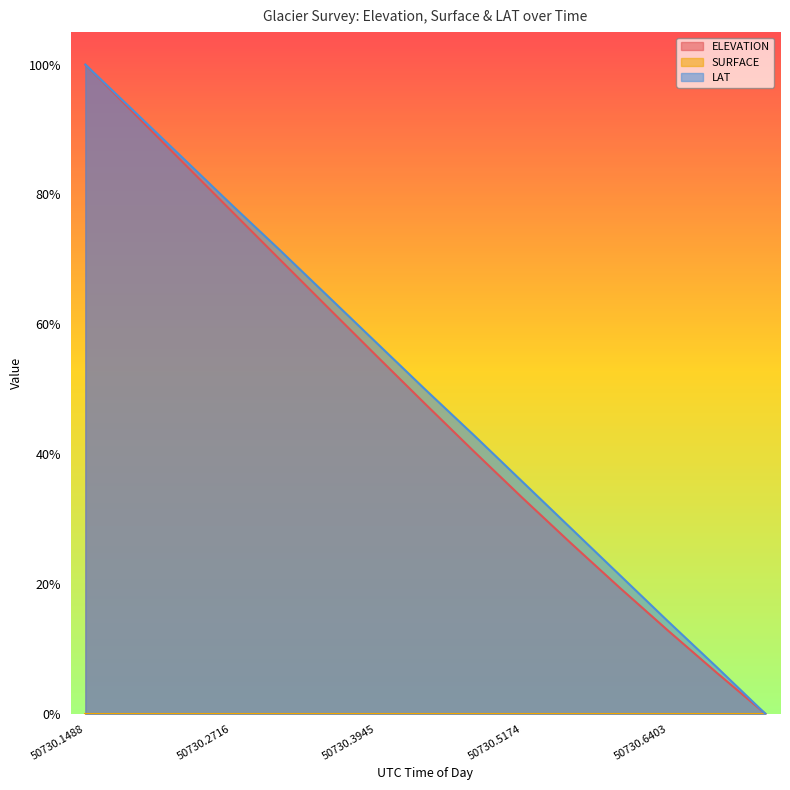

True or false: LAT and ELEVATION intersect in this chart.

False